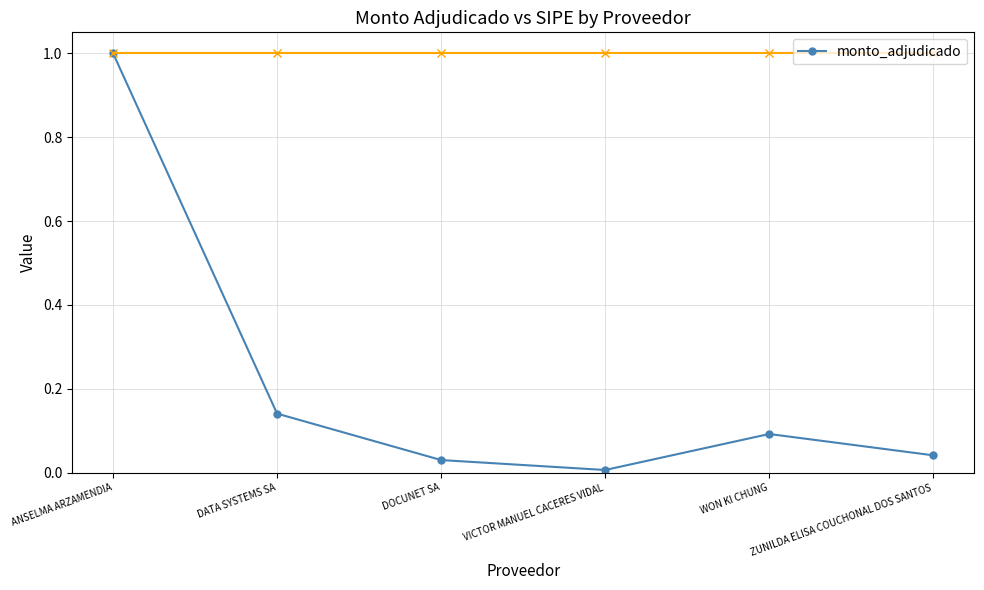

What is the sum of all values?

1.3